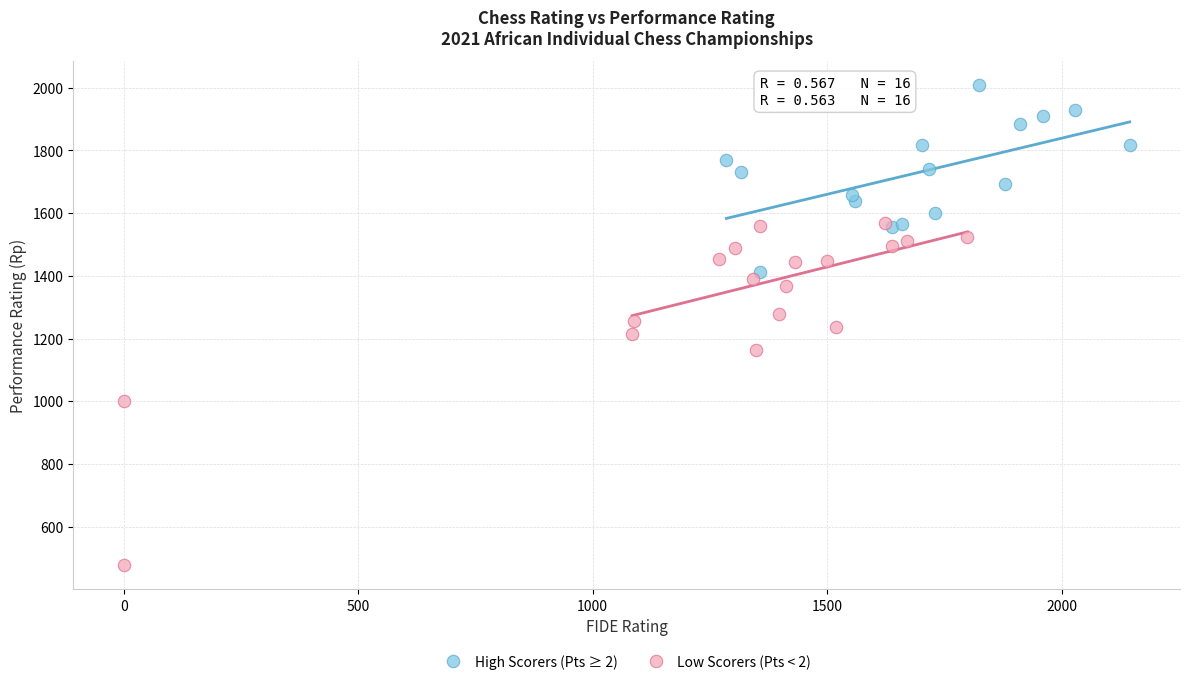

Which series contains the highest Y value?

High Scorers (Pts ≥ 2)